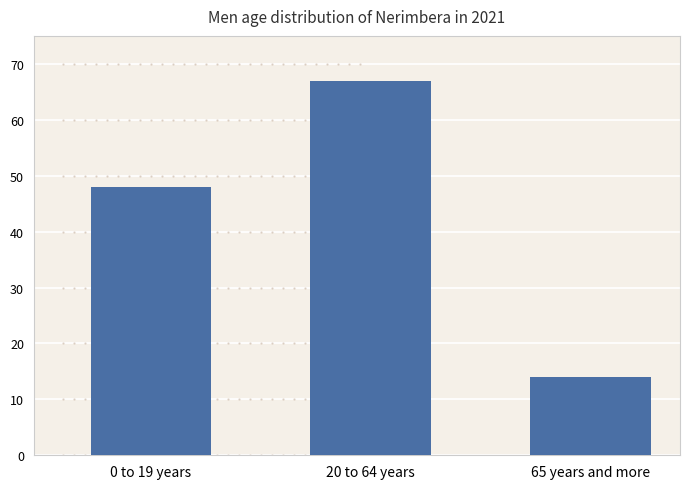

At which label is the value closest to 40?

0 to 19 years